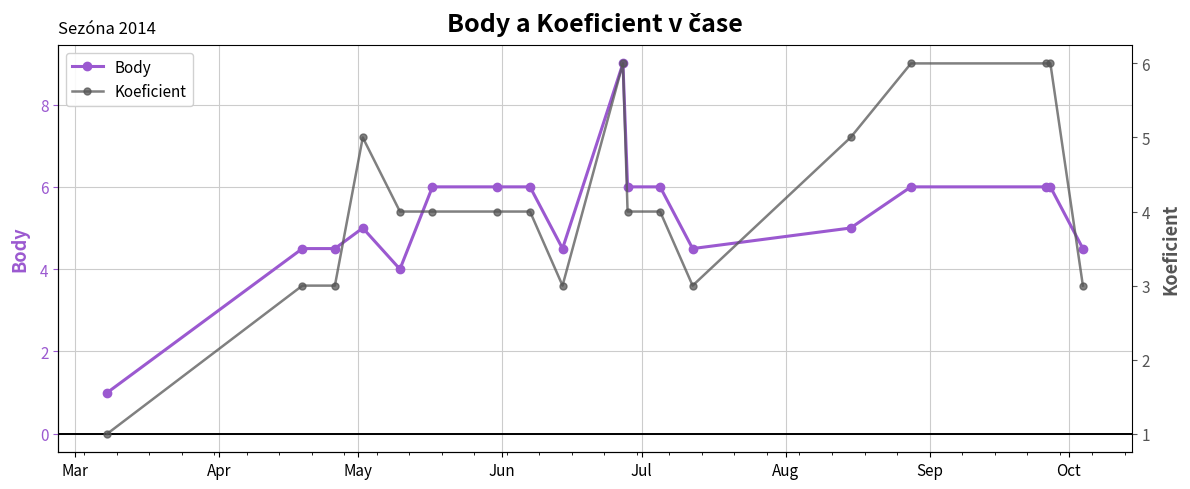

Reading right to left, list all the values displayed in this chart.

Body: 4.5	6.0	6.0	6.0	5.0	4.5	6.0	6.0	9.0	4.5	6.0	6.0	6.0	4.0	5.0	4.5	4.5	1.0
Koeficient: 3.0	6.0	6.0	6.0	5.0	3.0	4.0	4.0	6.0	3.0	4.0	4.0	4.0	4.0	5.0	3.0	3.0	1.0